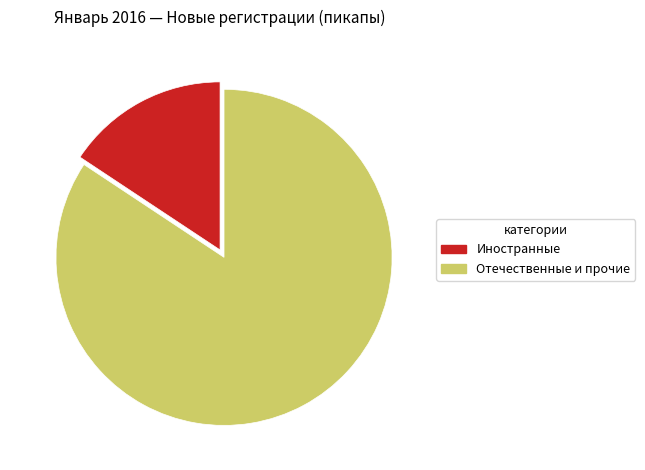

Is the sum of Иностранные and Отечественные и прочие greater than half?

Yes